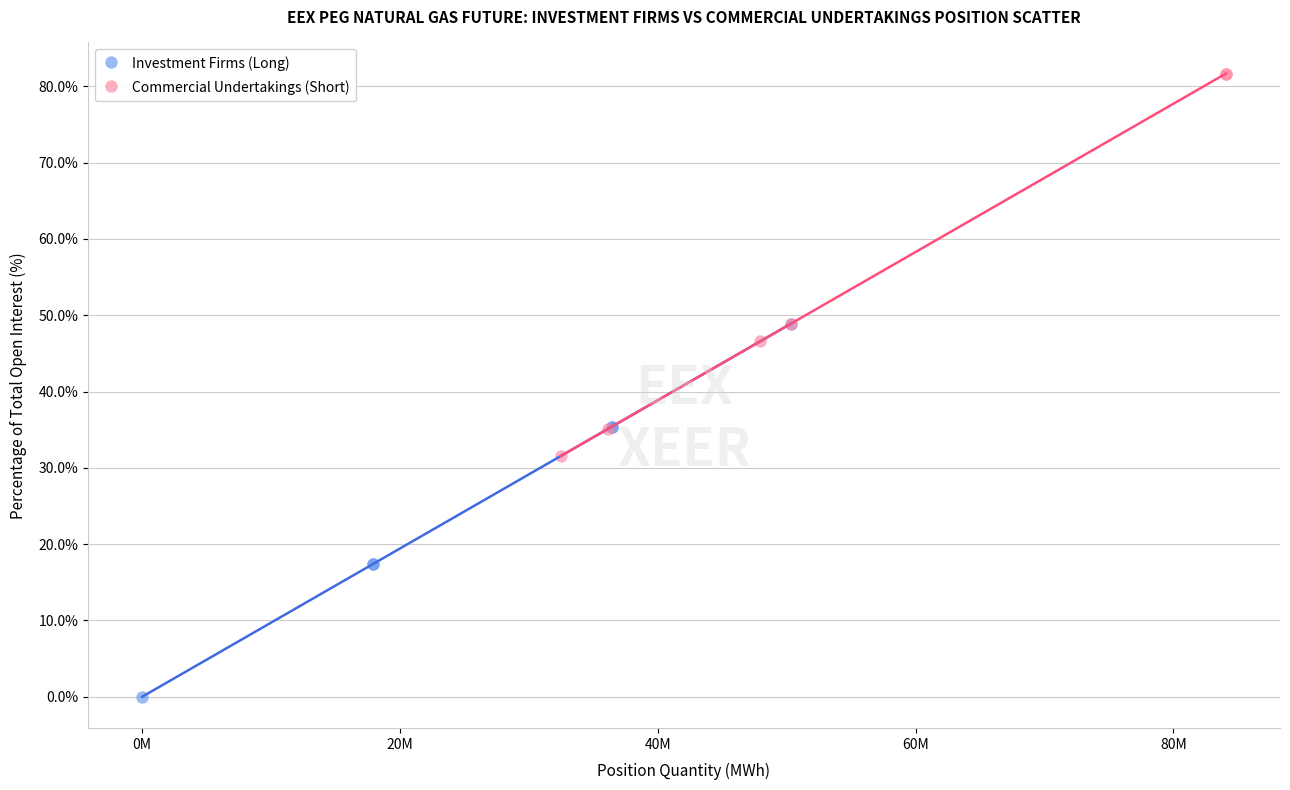

Which series reaches the minimum Y coordinate?

Investment Firms (Long)